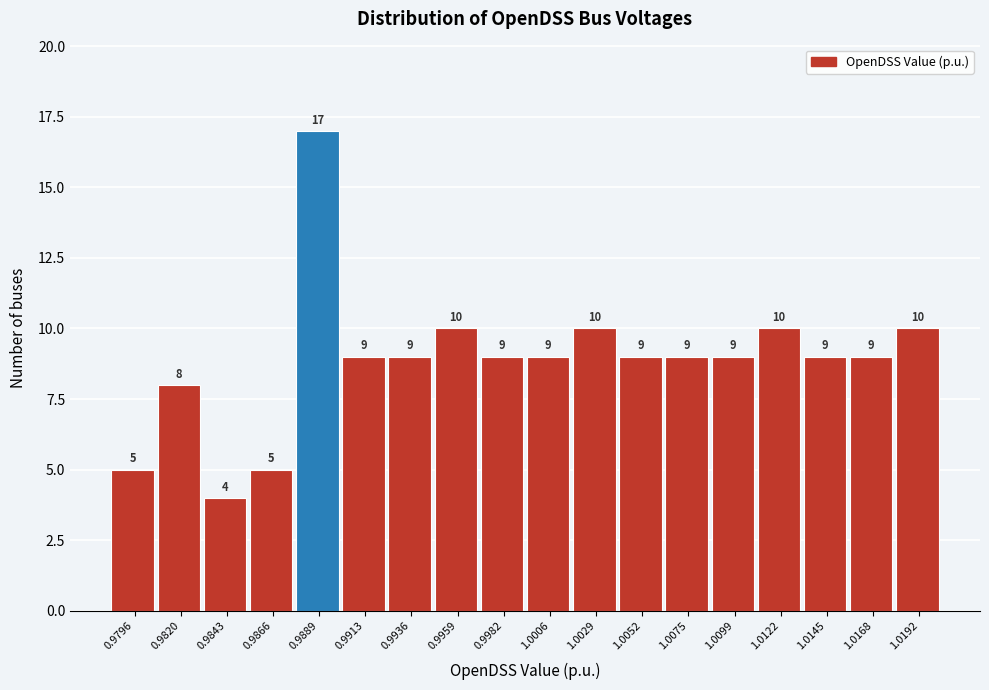

Reading left to right, extract all data points from this chart.

5	8	4	5	17	9	9	10	9	9	10	9	9	9	10	9	9	10